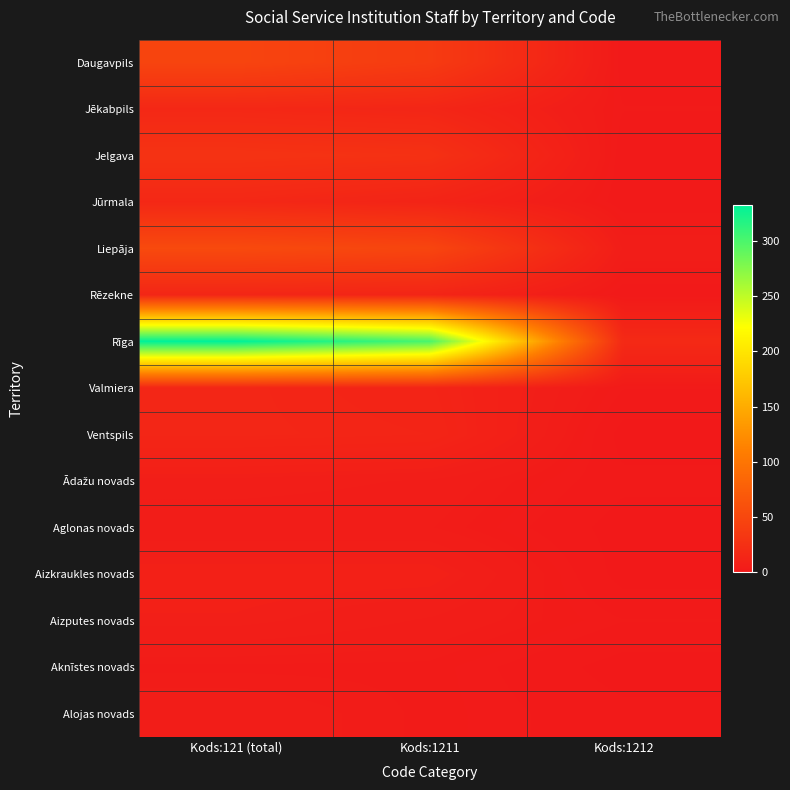

Which series has the largest range (max minus min)?

Rīga